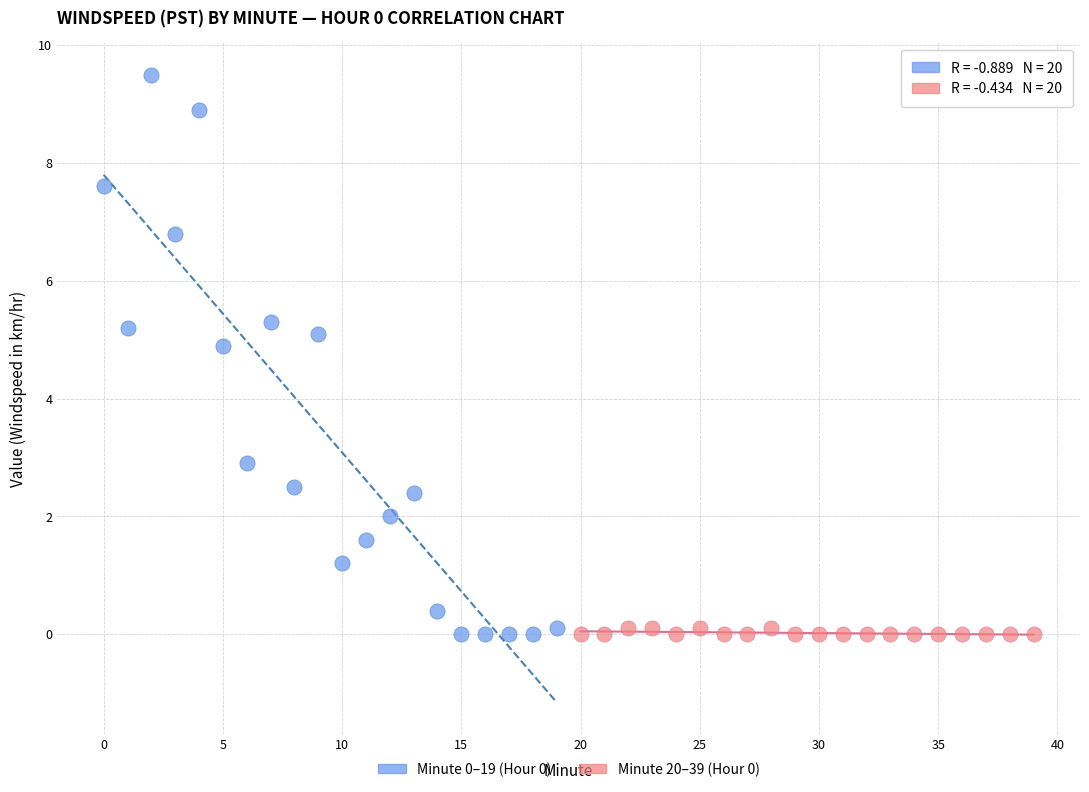

Which series reaches the maximum Y coordinate?

Minute 0–19 (Hour 0)